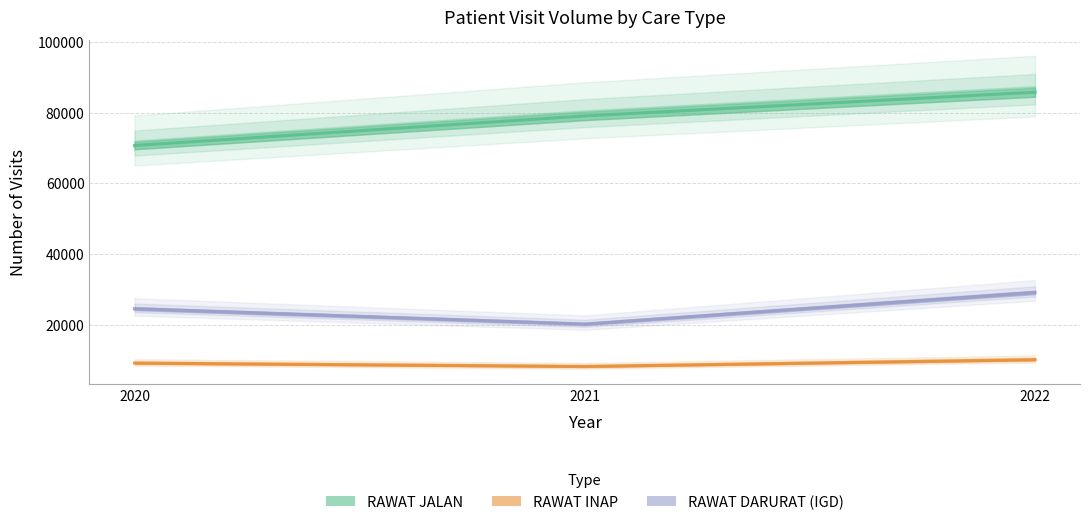

What are all the series names shown in the legend?

RAWAT JALAN, RAWAT INAP, RAWAT DARURAT (IGD)